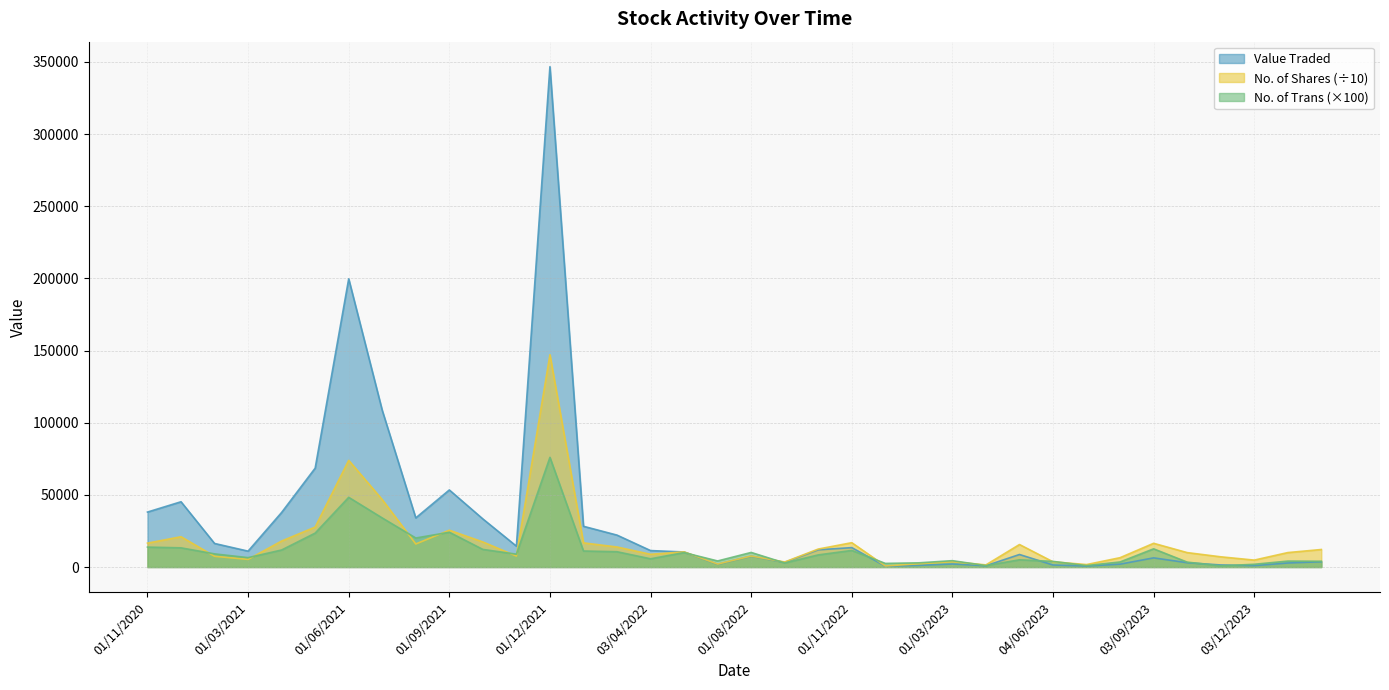

Between which two adjacent categories do No. of Shares and No. of Trans first intersect?

01/12/2020 and 01/02/2021